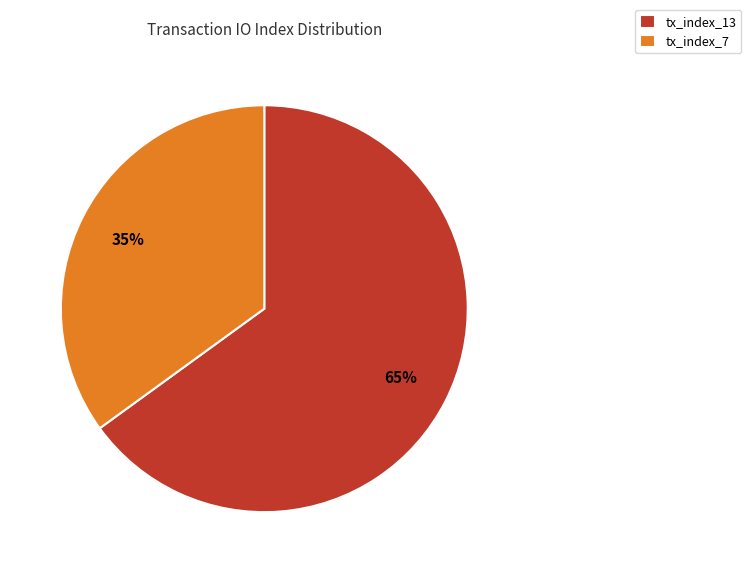

Rank the categories by value from highest to lowest.

tx_index_13, tx_index_7